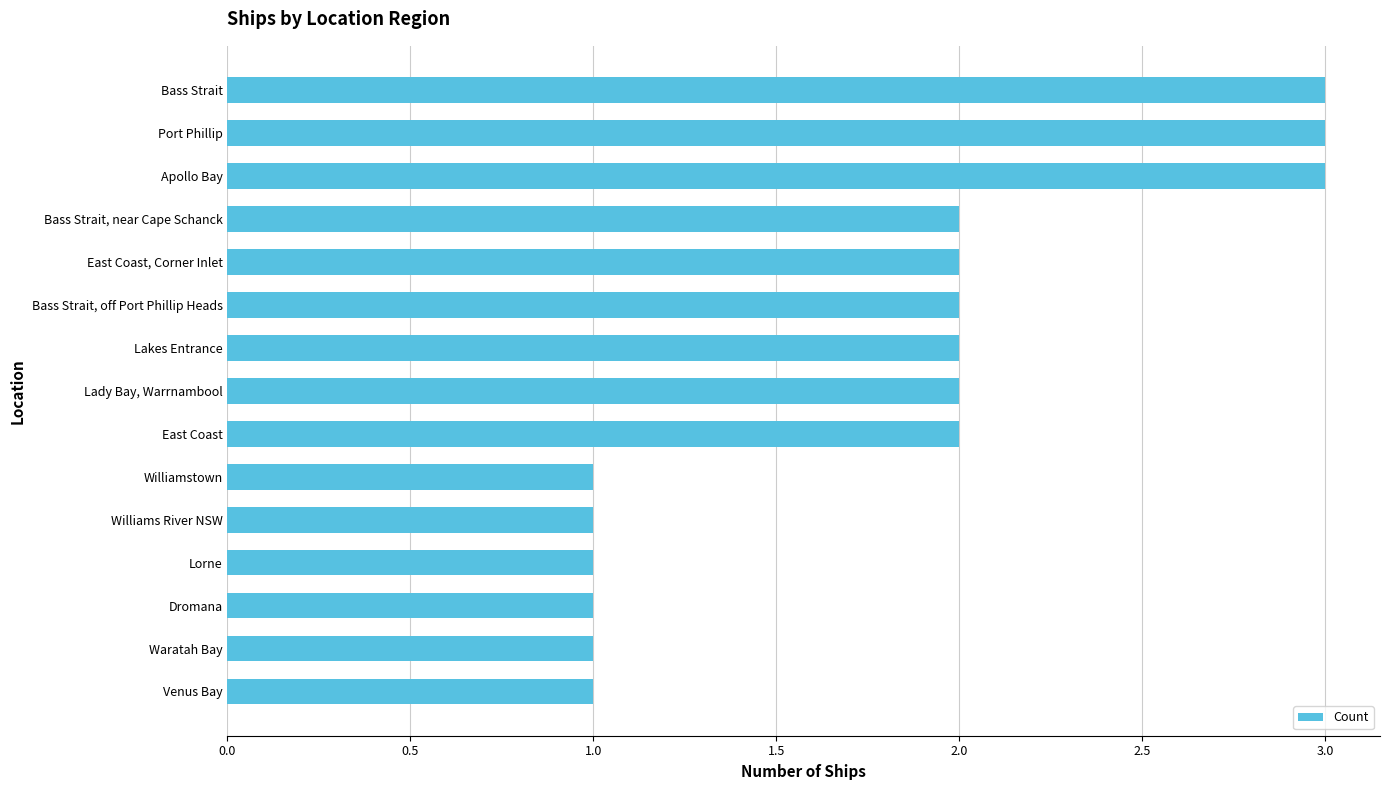

What is the sum of all values?

27